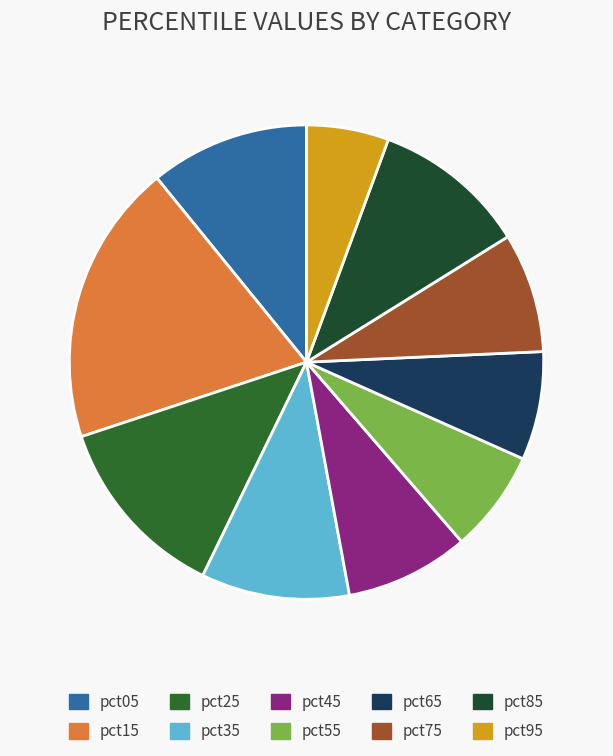

How many slices are in this pie chart?

10